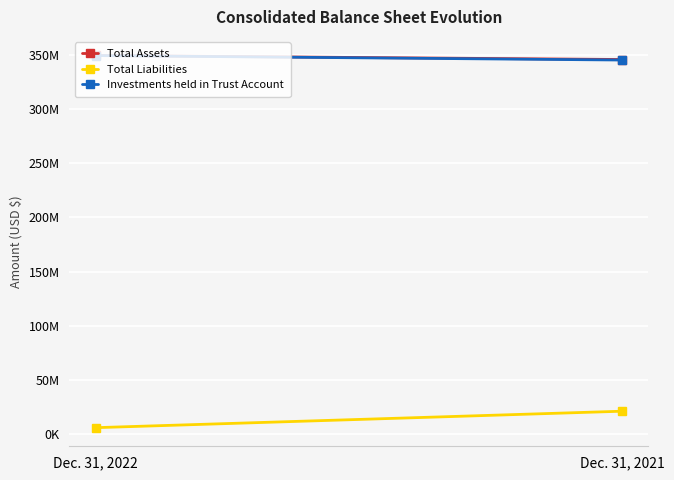

Count the Total Assets values in the range 345513393 to 349208784.

2